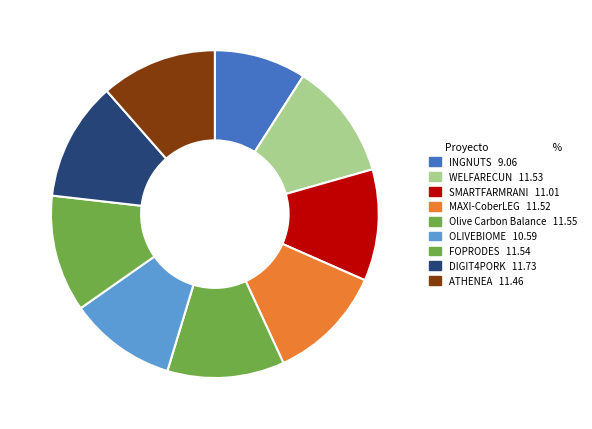

Count the number of slices in the pie.

9